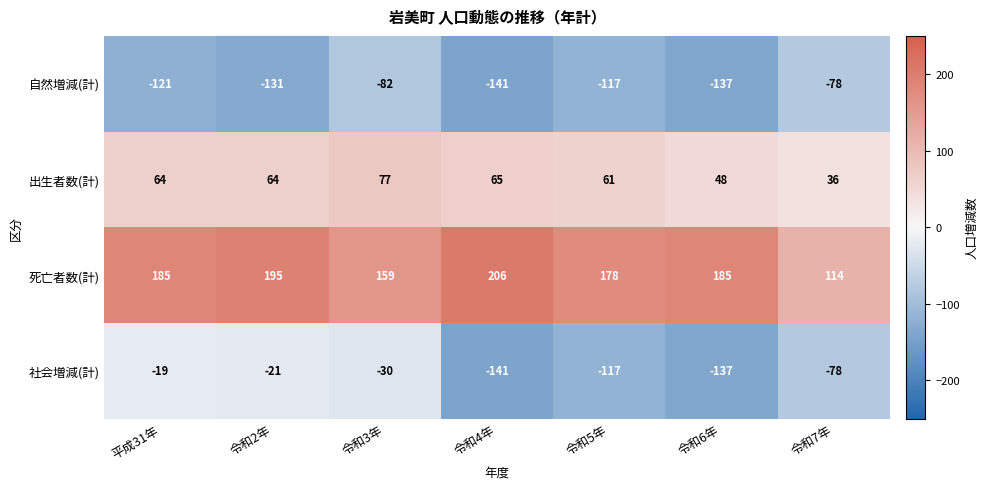

True or false: 自然増減(計) has a value of -133 at 令和7年.

False